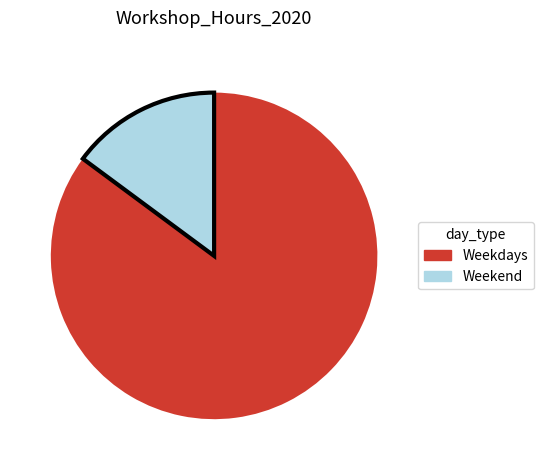

Does any single category account for the majority?

Yes